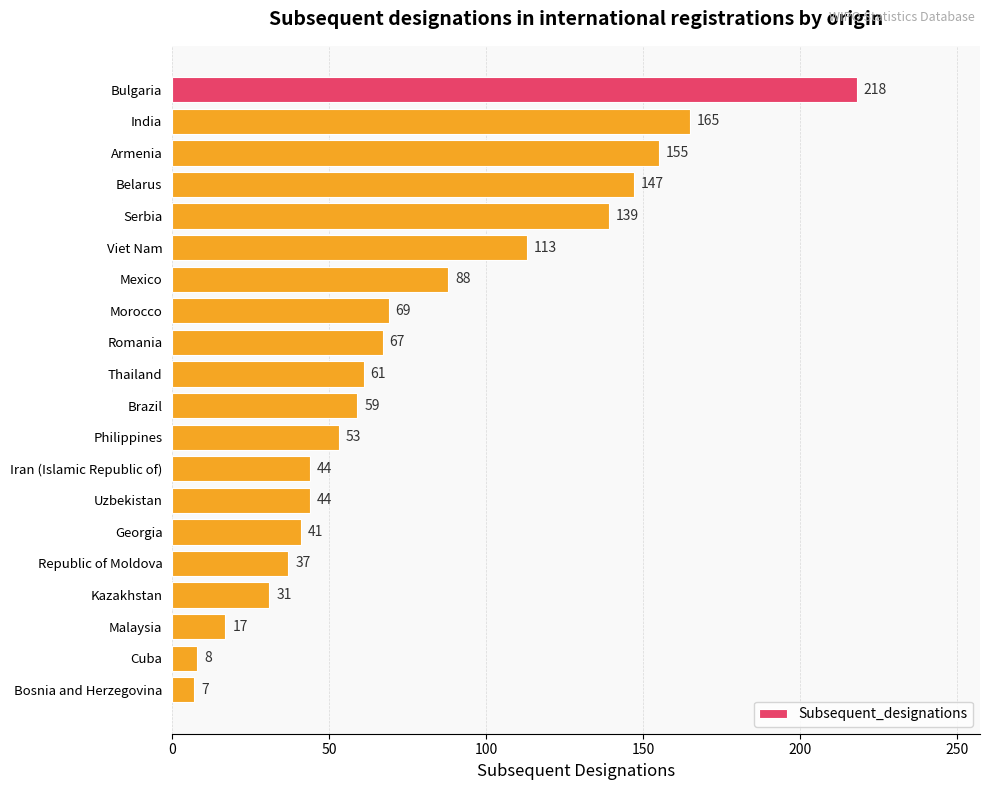

How many data points are less than 61?

10